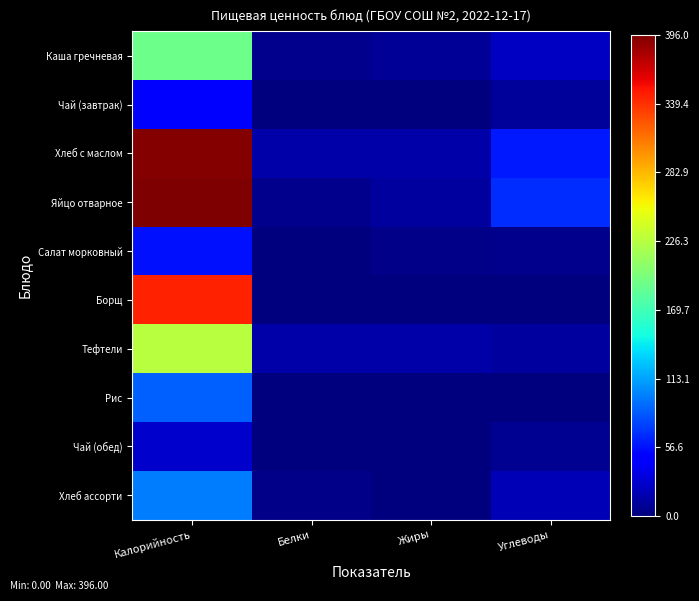

List the series in order of their peak value, highest first.

Яйцо отварное, Хлеб с маслом, Борщ, Тефтели, Каша гречневая, Хлеб ассорти, Рис, Салат морковный, Чай (завтрак), Чай (обед)